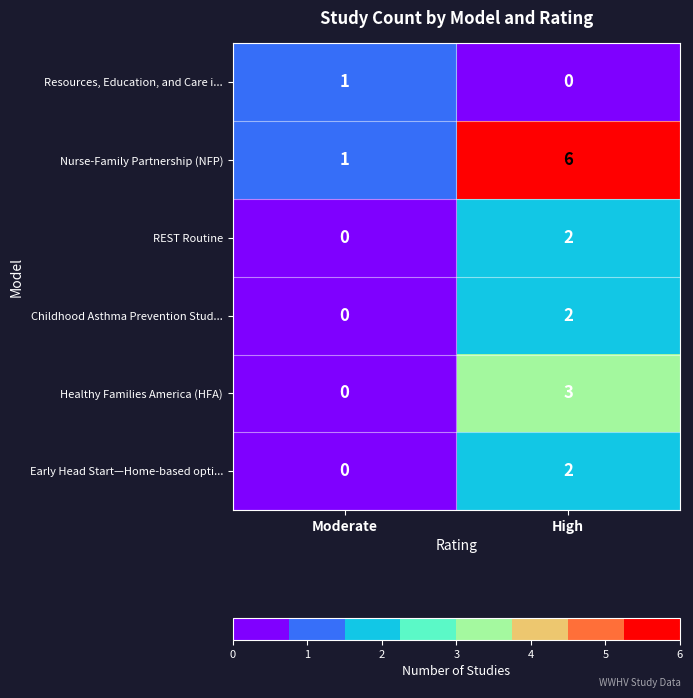

Reading left to right, transcribe all the data shown in this chart.

Resources, Education, and Care i...: 1	0
Nurse-Family Partnership (NFP): 1	6
REST Routine: 0	2
Childhood Asthma Prevention Stud...: 0	2
Healthy Families America (HFA): 0	3
Early Head Start—Home-based opti...: 0	2